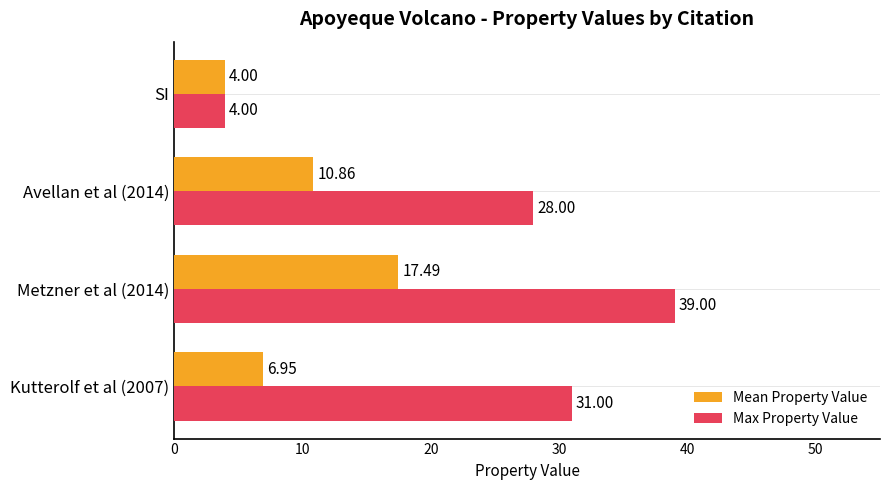

List the series in order of their overall mean, highest first.

Max Property Value, Mean Property Value